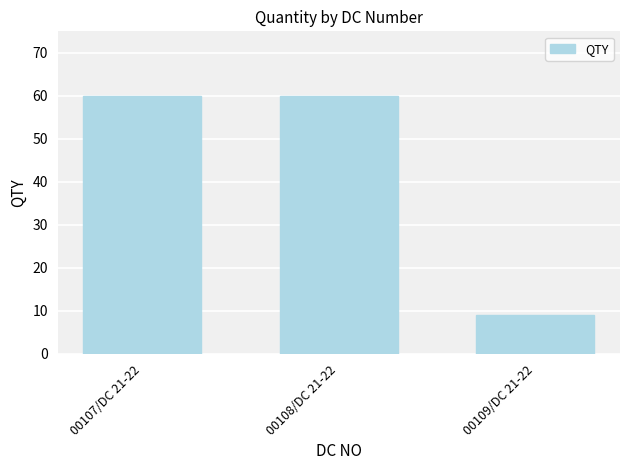

What is the label of the 2nd bar from the left?

00108/DC 21-22